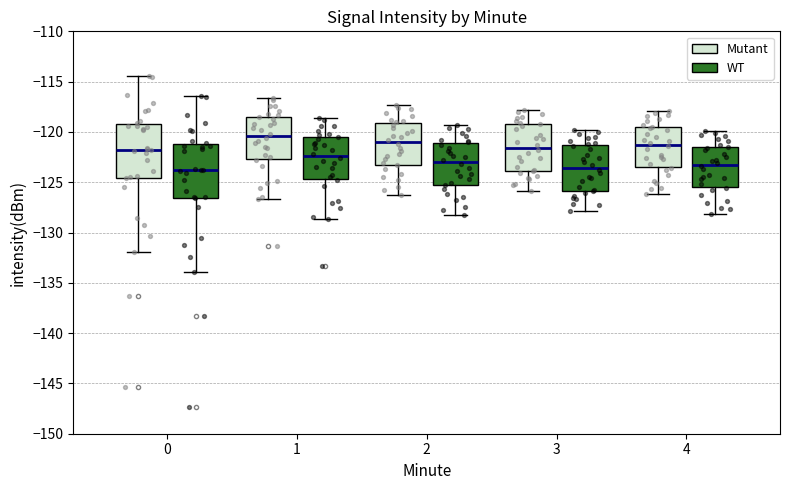

Which box's median line is the highest?

1 (Mutant)